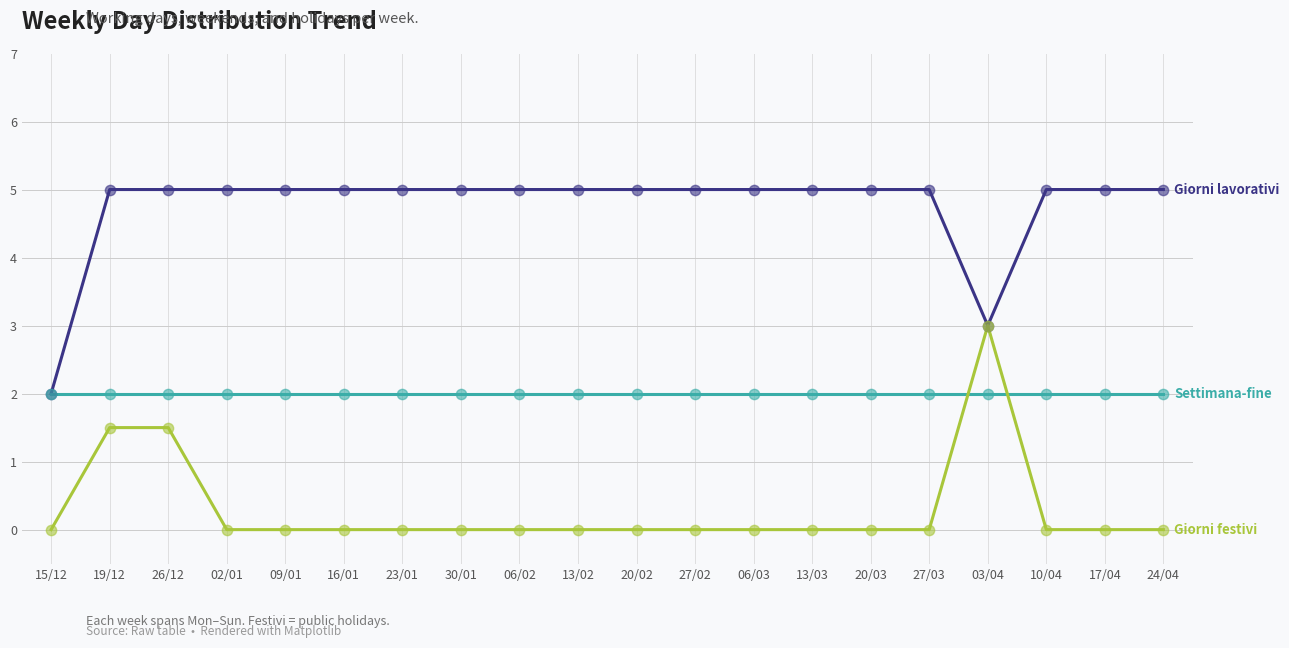

What is the total value across all series at 27/03?

7.0